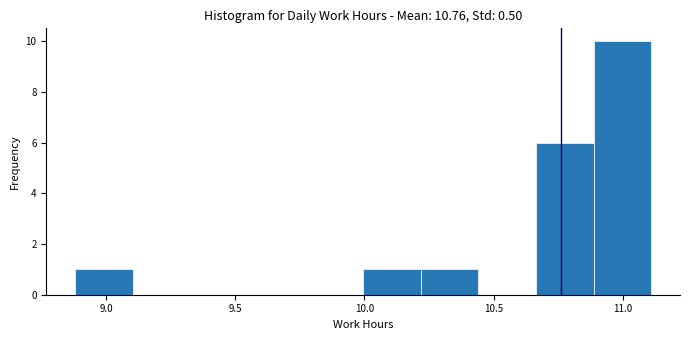

Over which range of the x-axis is the bar tallest?

10.90 to 11.10